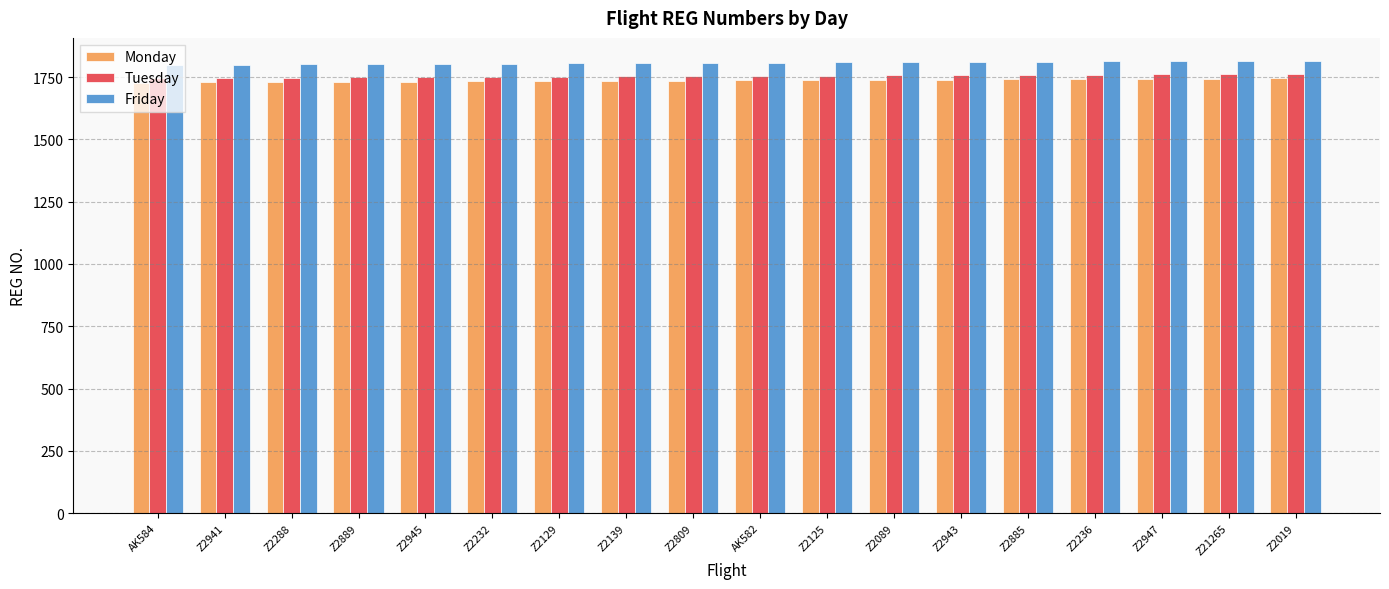

List the series in order of their overall mean, highest first.

Friday, Tuesday, Monday